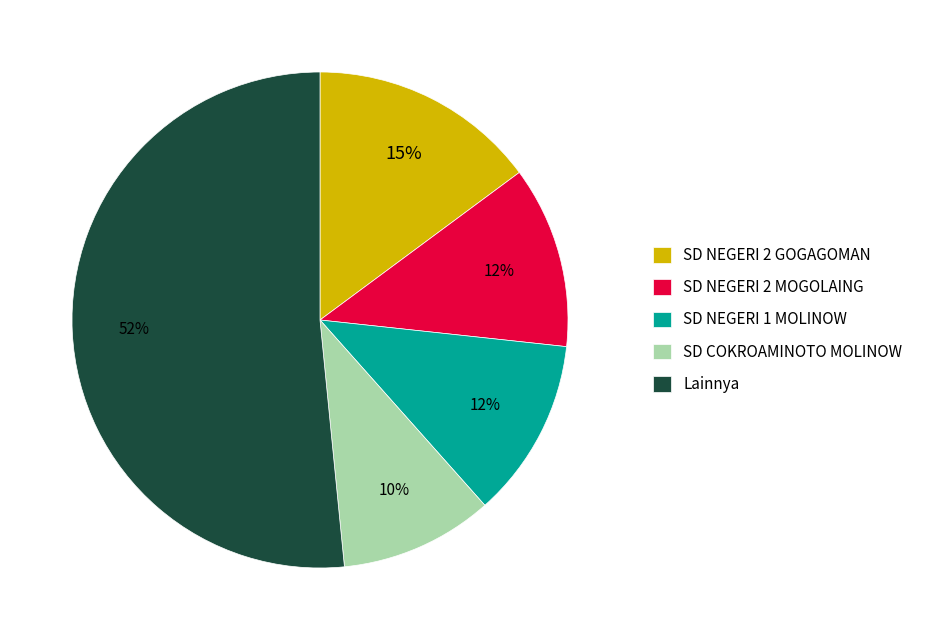

How many slices are in this pie chart?

5